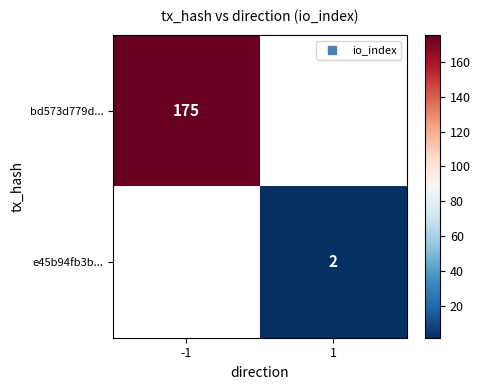

What is the lowest value of the bd573d779d... series?

175.0